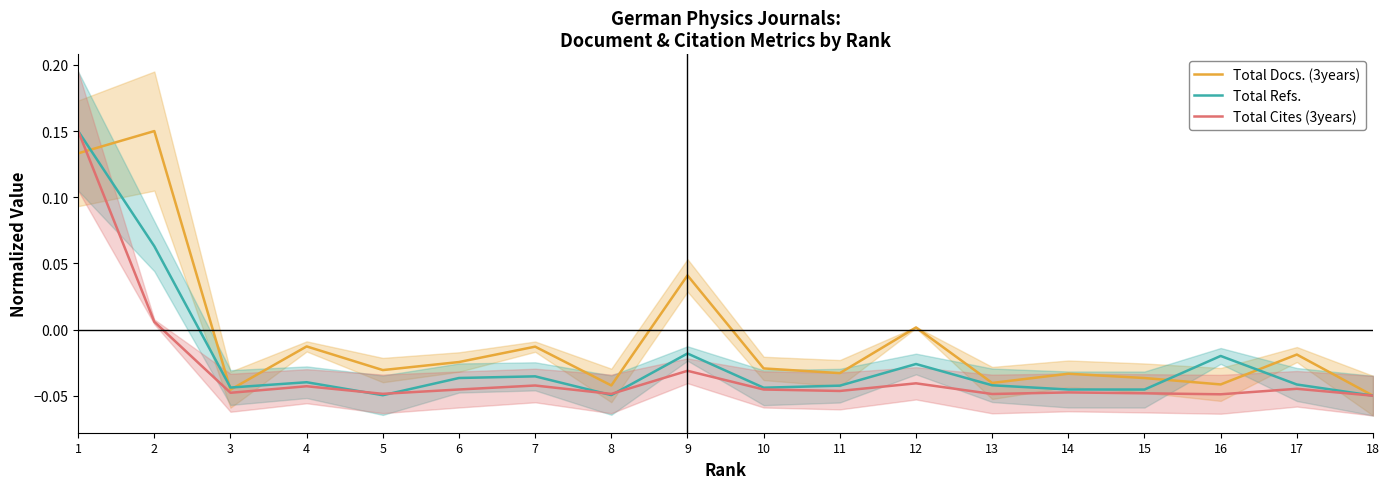

Which series ends up on top after the final intersection of Total Refs. and Total Cites (3years)?

Total Refs.